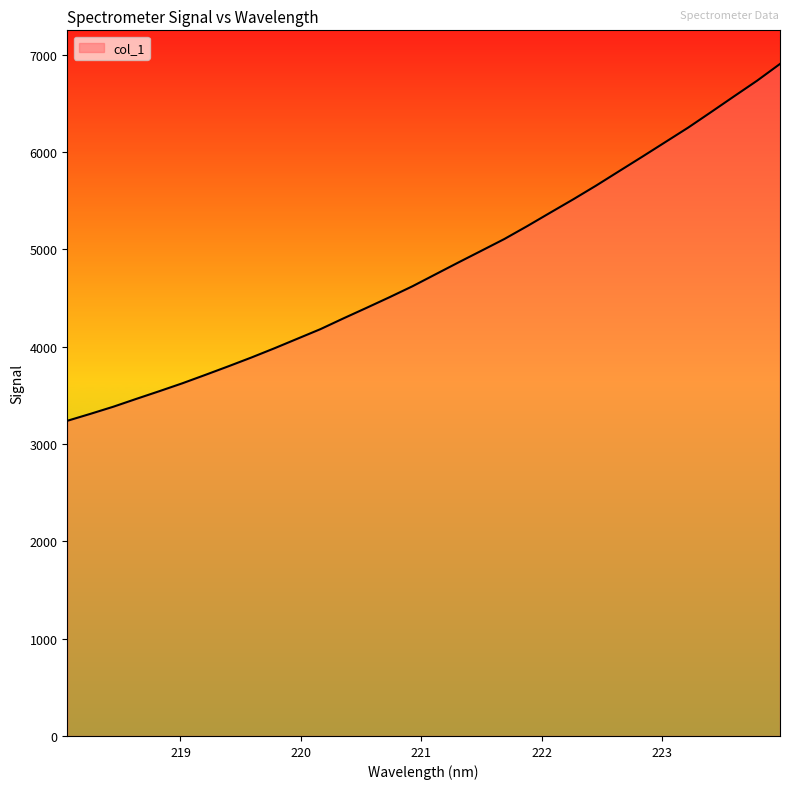

What is the greatest value displayed?

6906.3